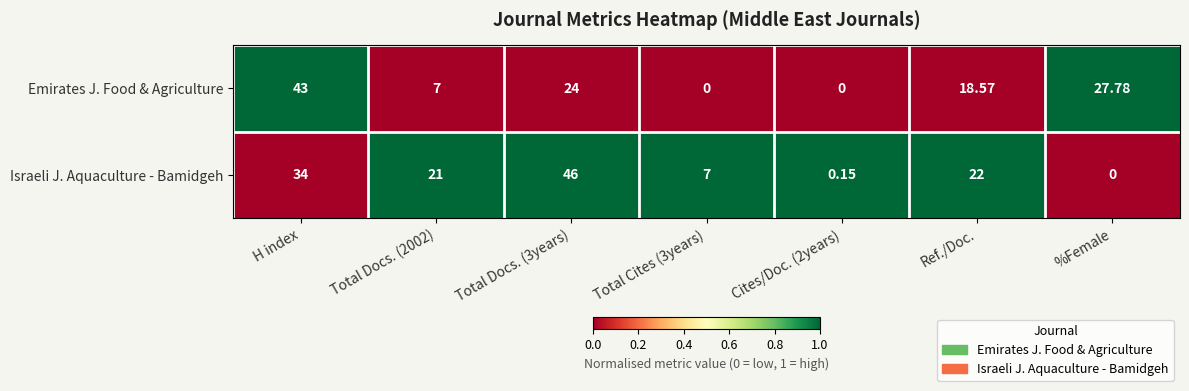

Between Total Docs. (2002) and Total Cites (3years), which series saw the biggest shift?

Israeli J. Aquaculture - Bamidgeh